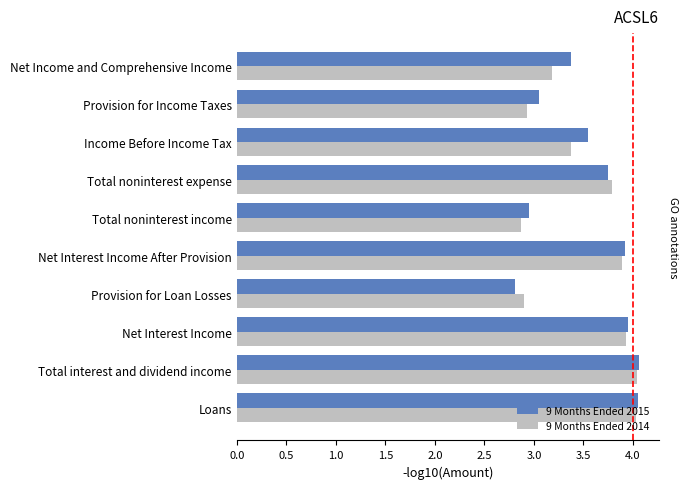

The value of 9 Months Ended 2014 at Total noninterest income is 4.0. True or false?

False